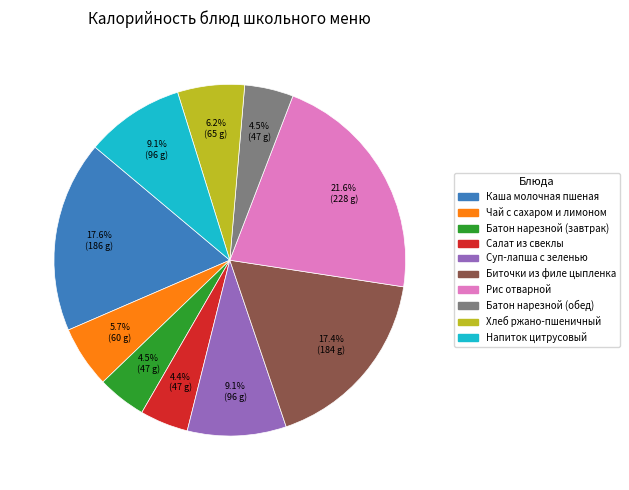

What percentage is the Хлеб ржано-пшеничный slice, to the nearest percent?

6%